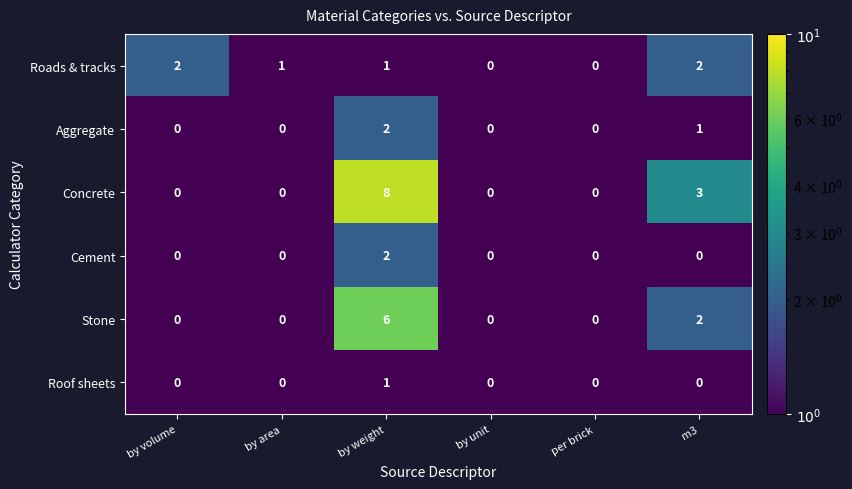

The Aggregate series shows 0 at by area. True or false?

True